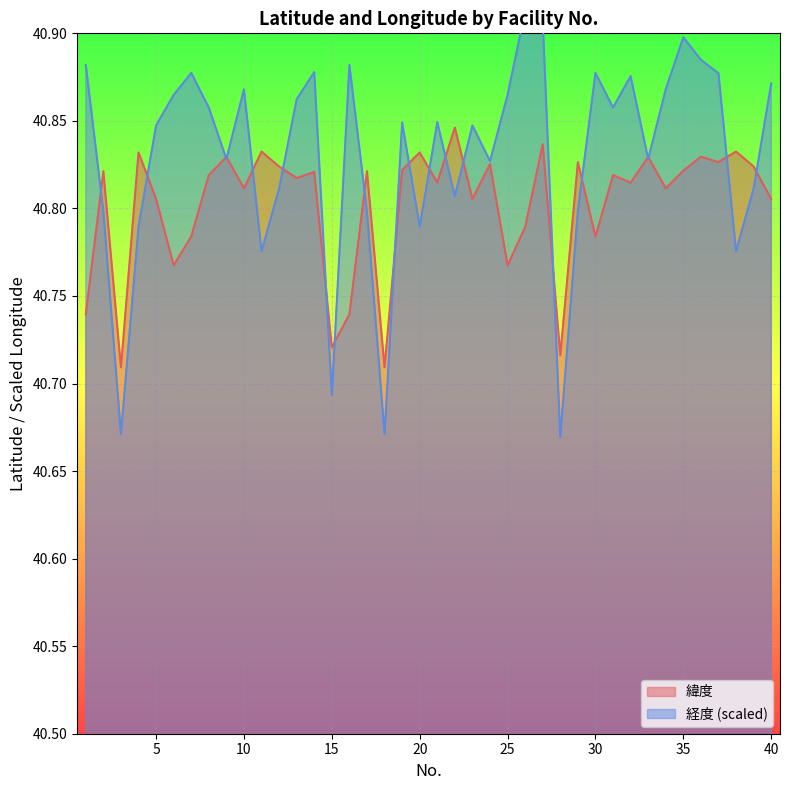

How many 緯度 values are between 40 and 41?

40